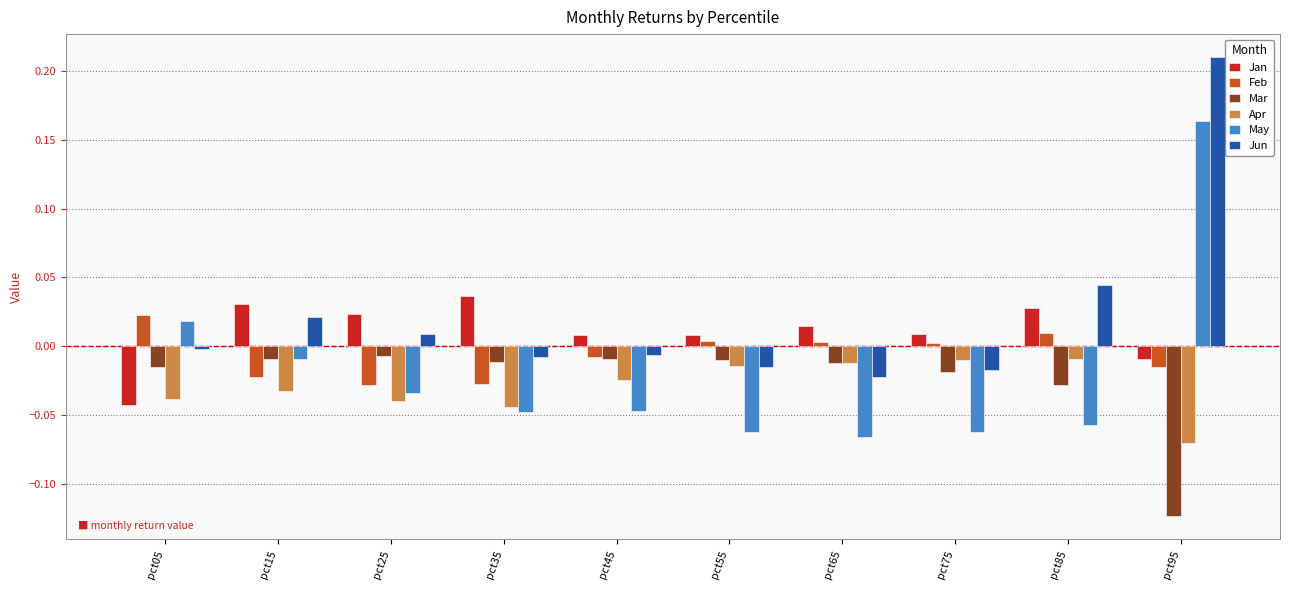

How many bars are there in each group?

6